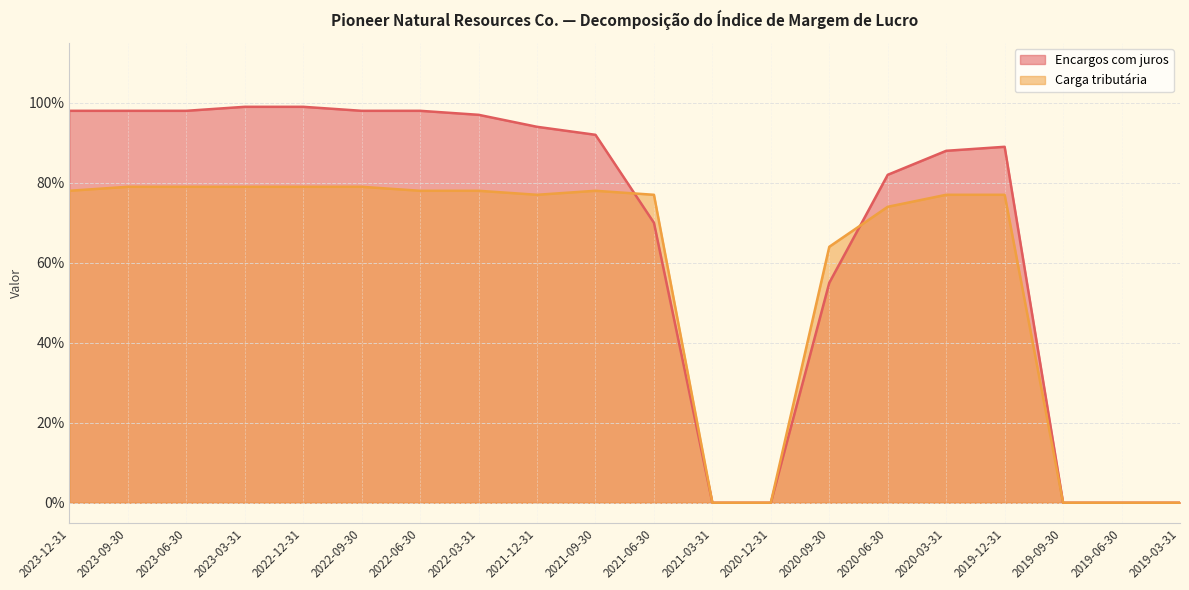

What is the difference between the maximum and minimum values in the Encargos com juros series?

1.0